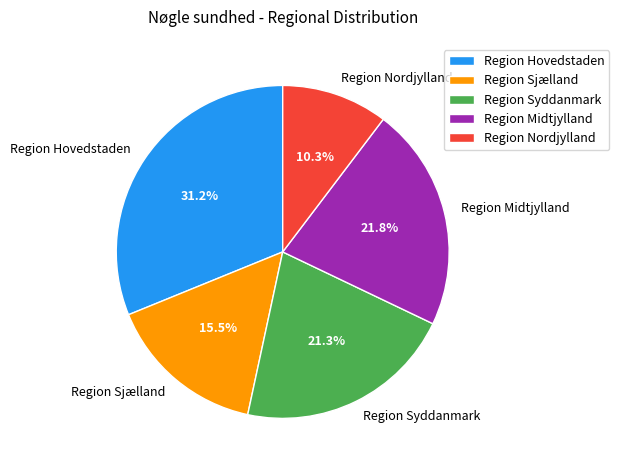

Which slice is the largest?

Region Hovedstaden